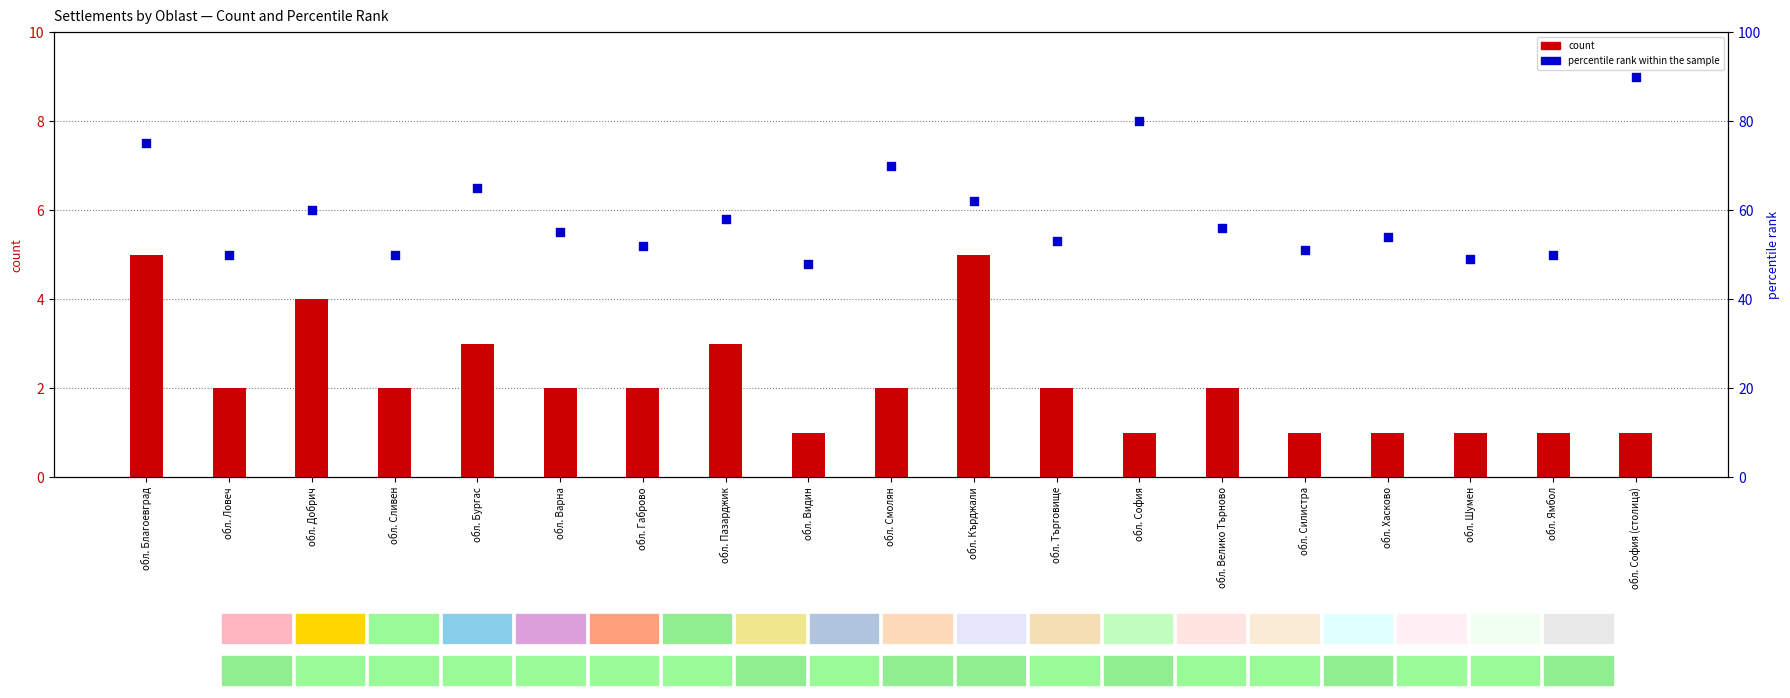

Is the value of count at обл. Ямбол greater than the value of percentile rank within the sample at обл. Хасково?

No